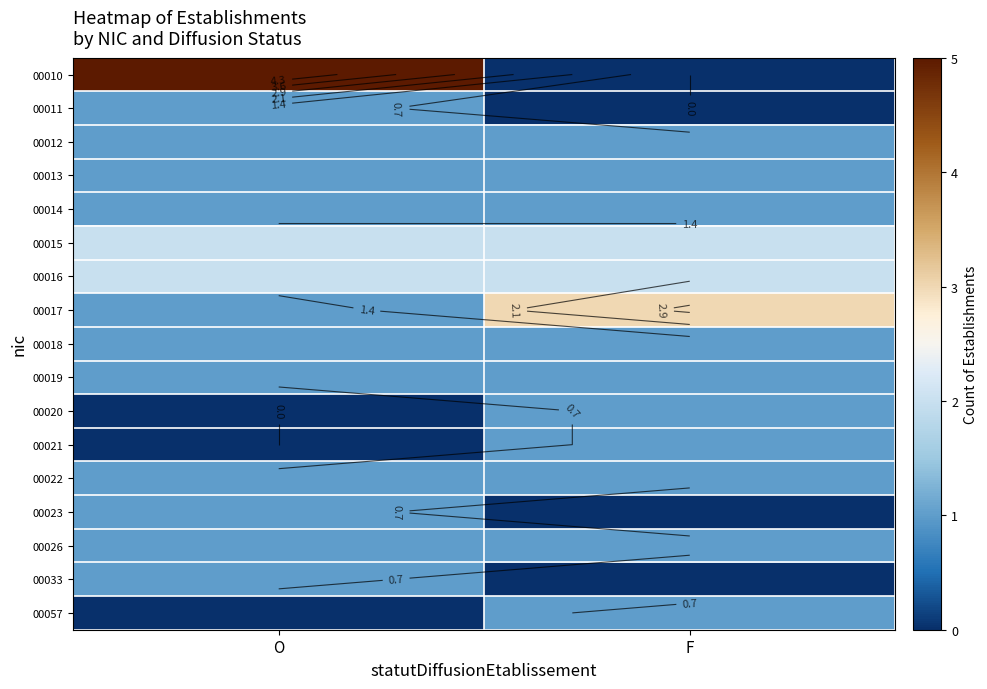

At F, list the series in order from smallest to largest.

00010, 00011, 00023, 00033, 00012, 00013, 00014, 00018, 00019, 00020, 00021, 00022, 00026, 00057, 00015, 00016, 00017